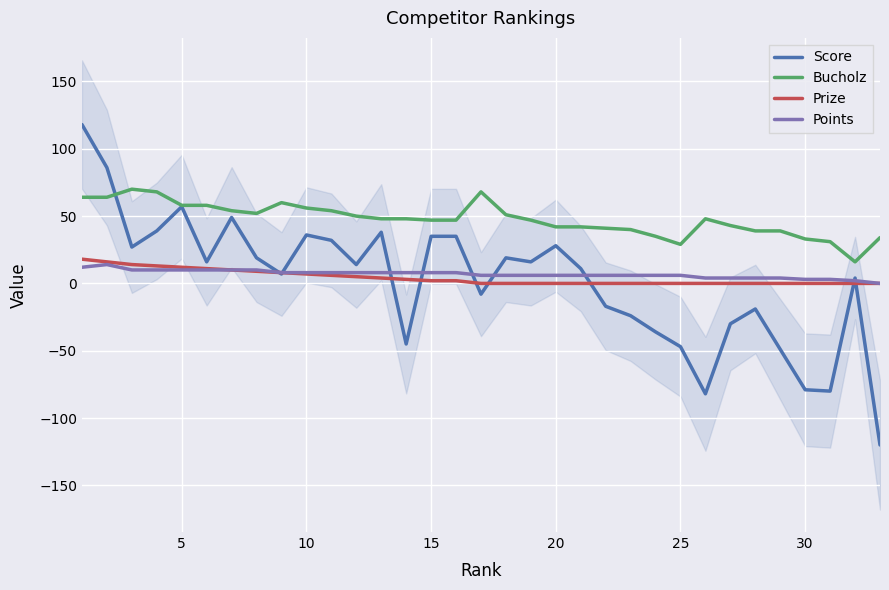

How many series are shown in this chart?

4